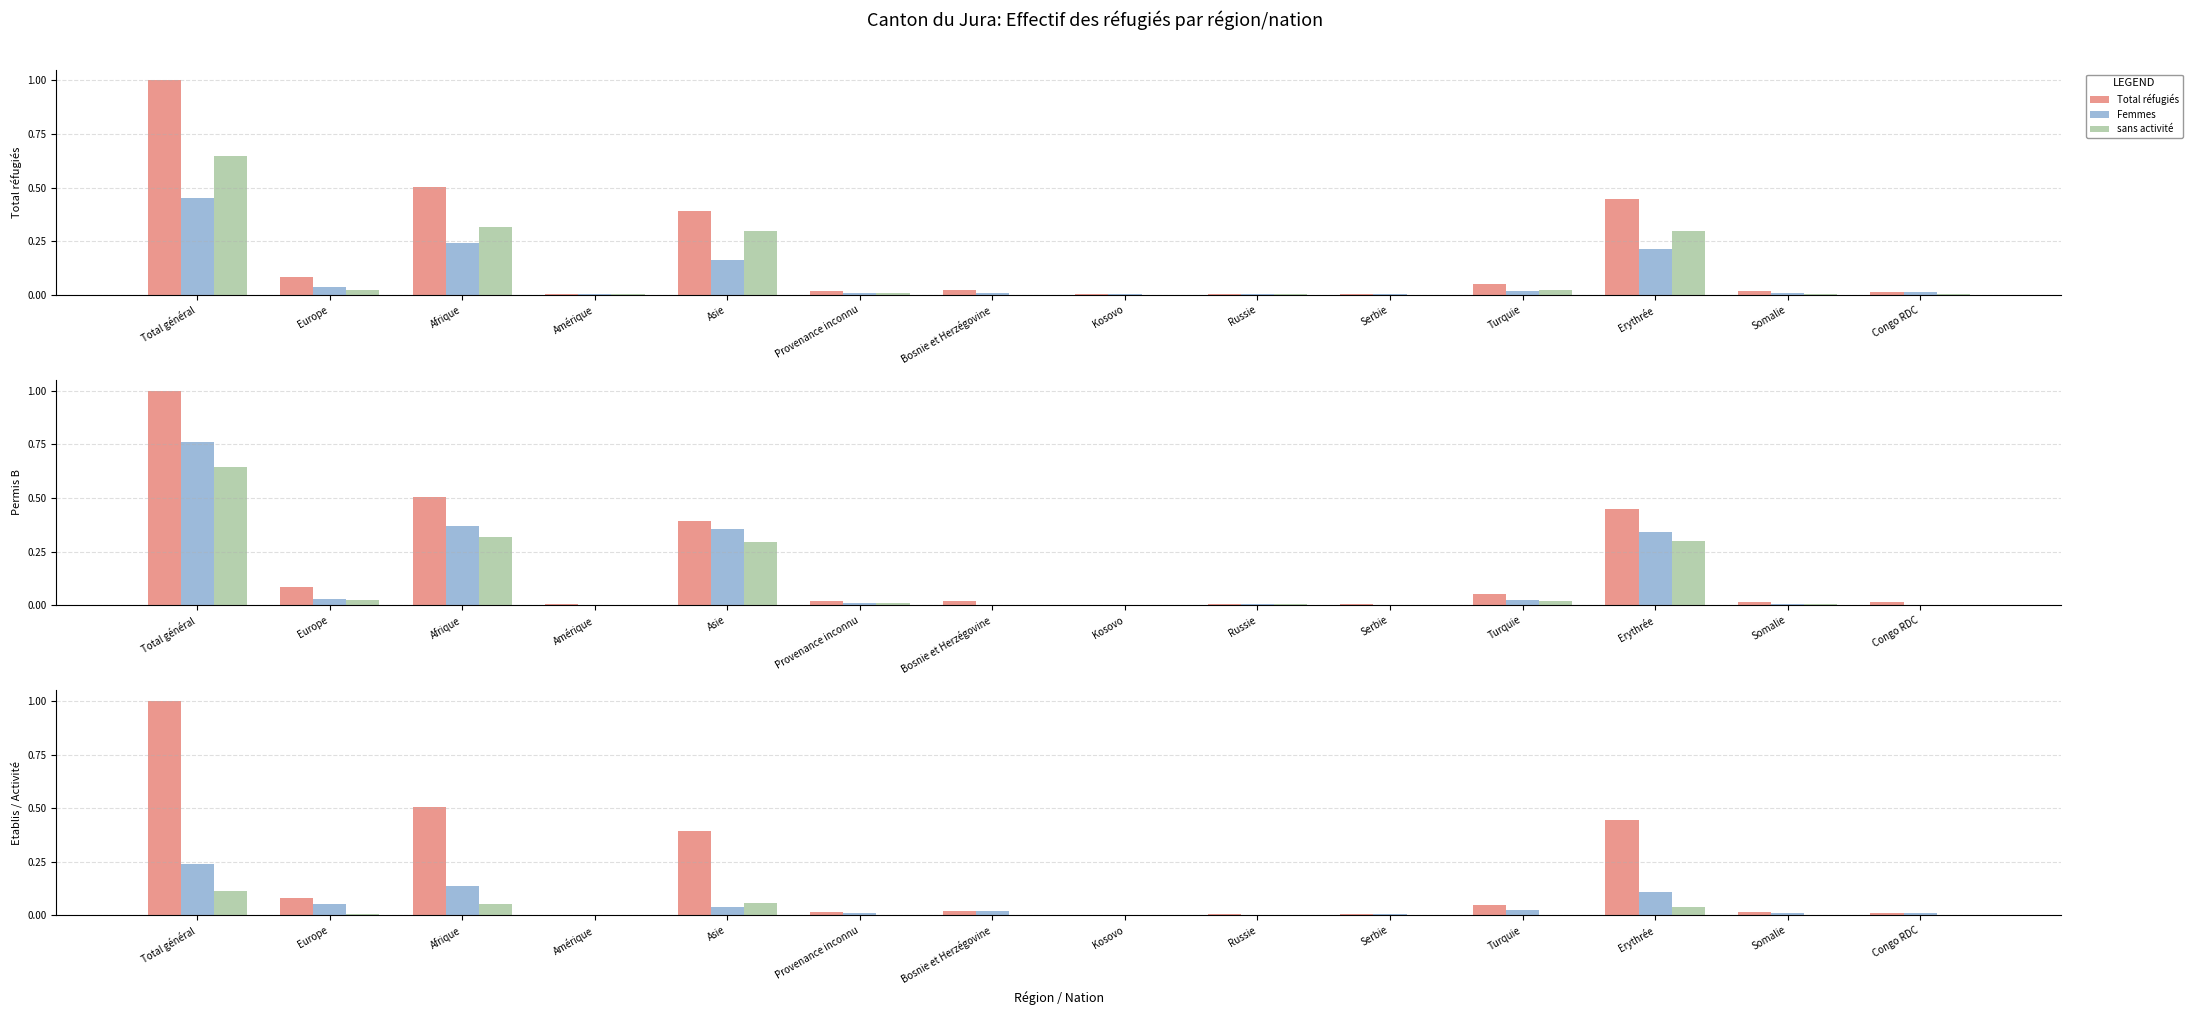

What is the sum of all Total B values?

1.9